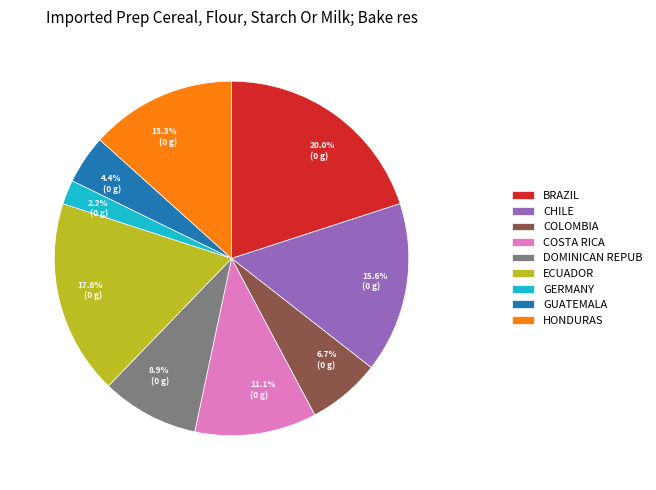

Is BRAZIL the majority of the pie?

No